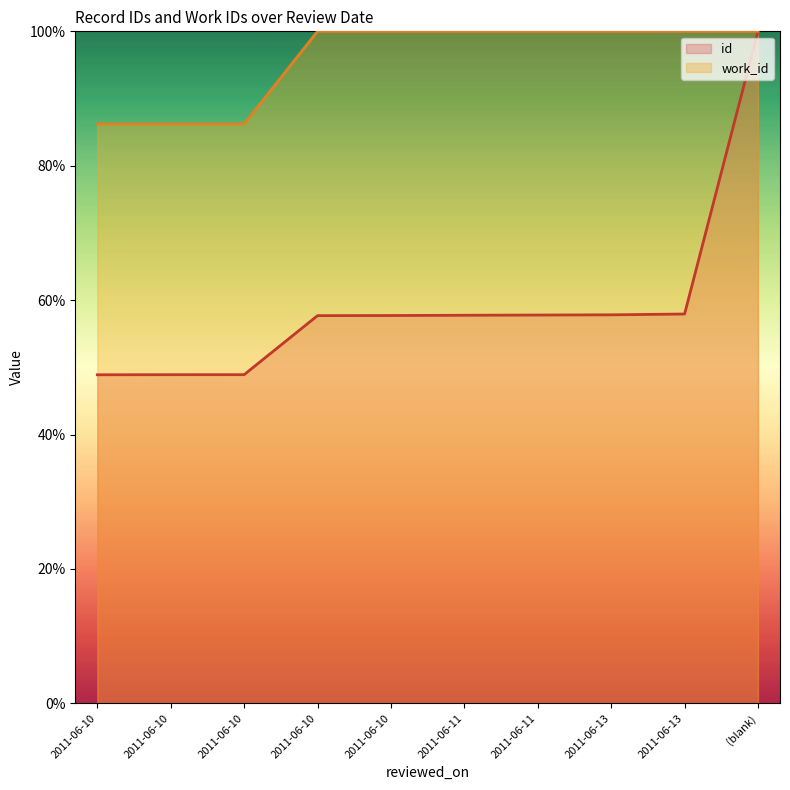

What is the total value across all series at 2011-06-10?

135.1